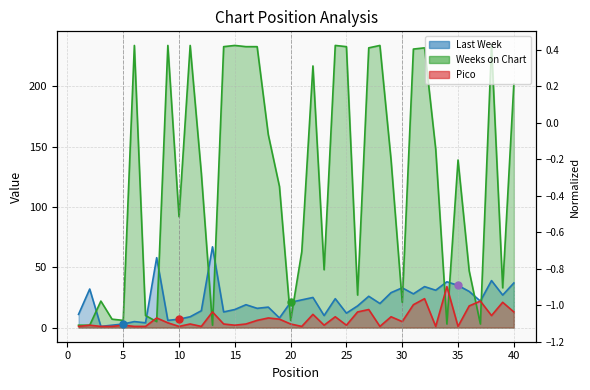

What is the spread (max minus min) of values at 28?

233